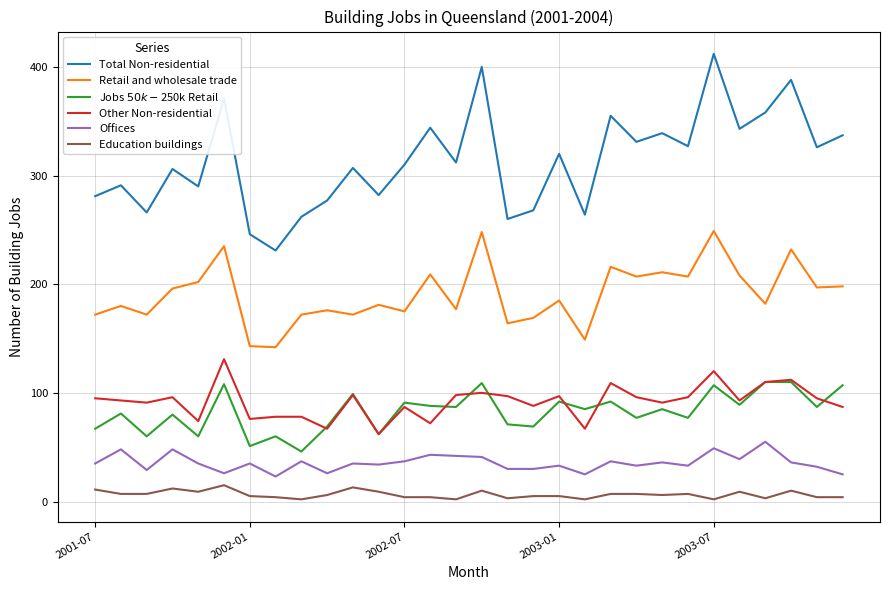

What is the sum of all Other Non-residential values?

2754